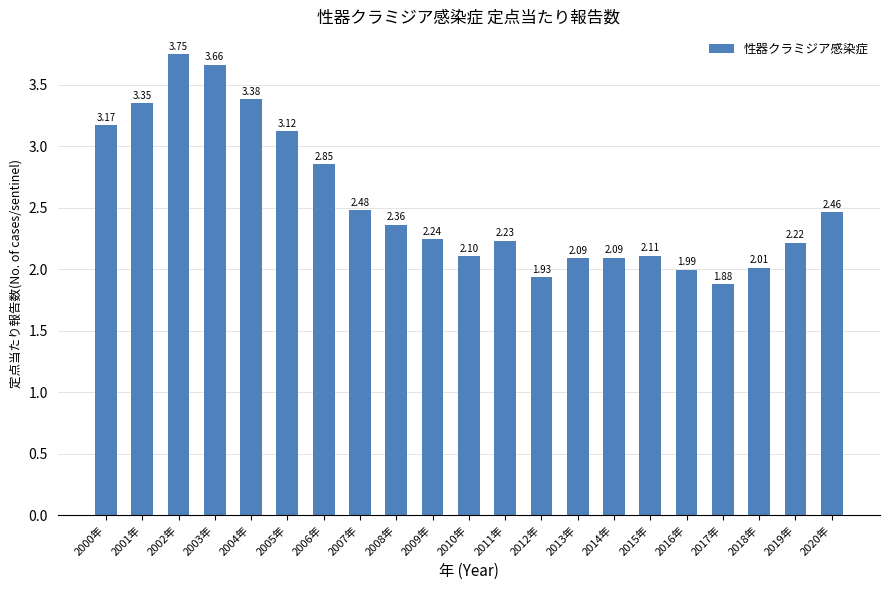

Between 2006年 and 2009年, which is larger?

2006年